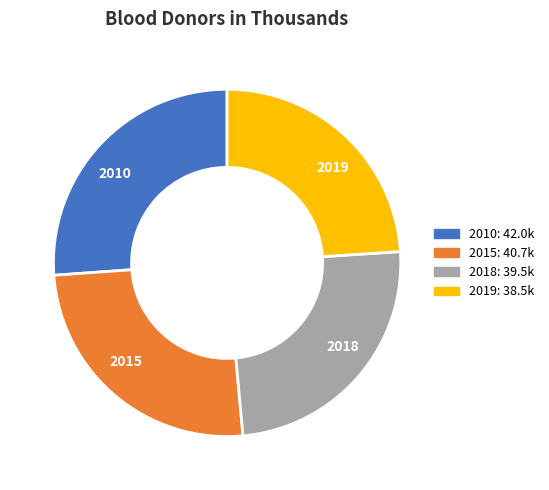

Rank the categories by value from lowest to highest.

2019, 2018, 2015, 2010